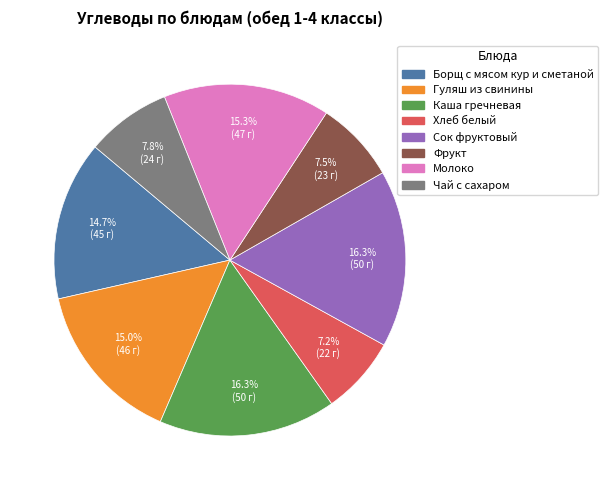

What is the ratio of the value at Каша гречневая to the value at Фрукт?

2.2